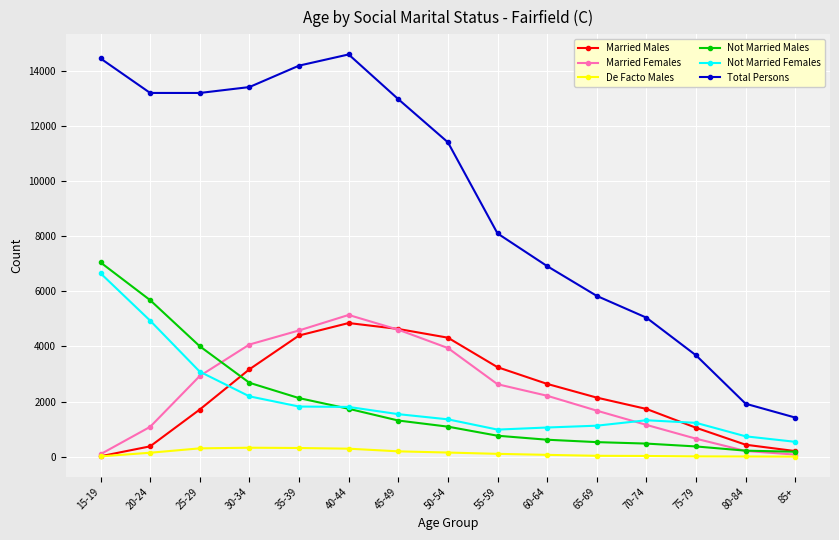

What is the maximum value shown in the chart?

14585